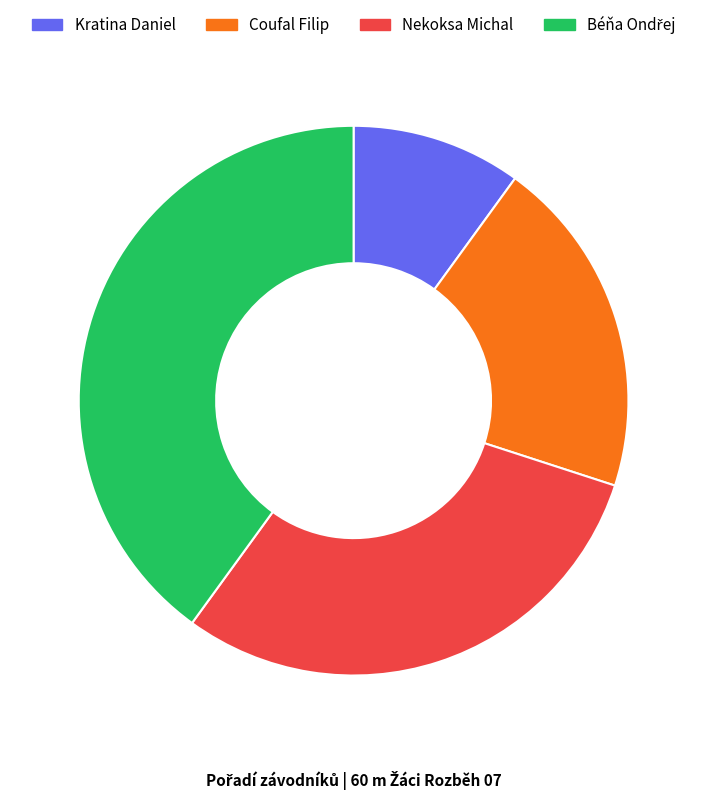

How many segments does this pie chart have?

4